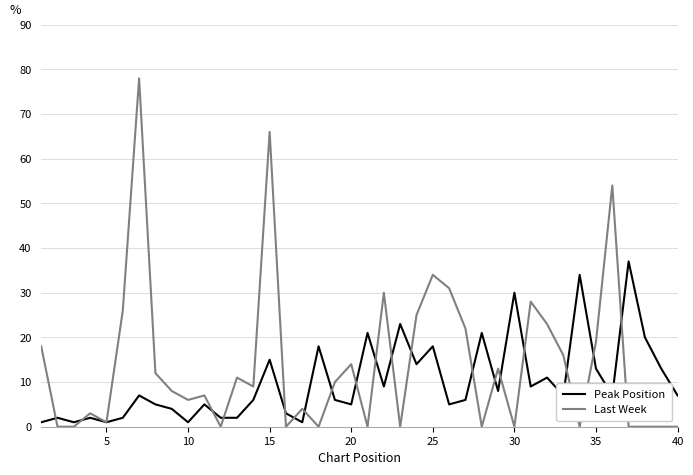

List the series in order of their peak value, highest first.

Last Week, Peak Position